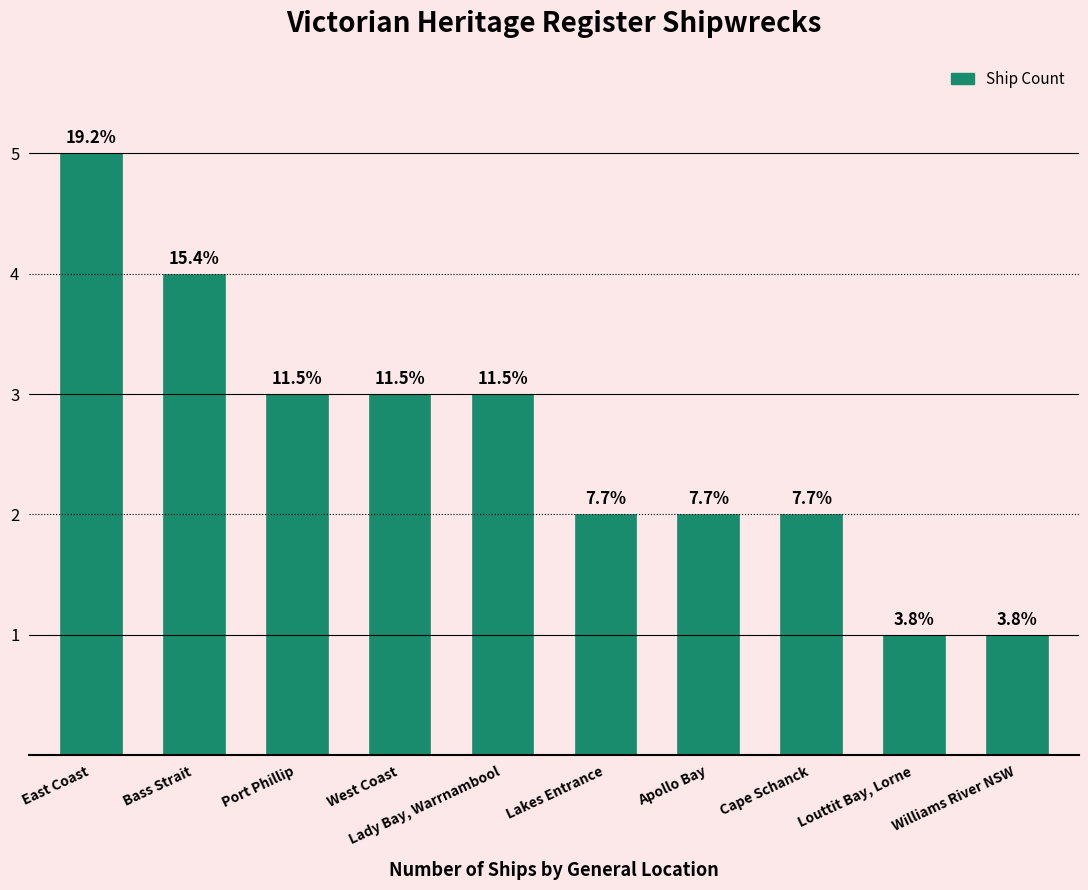

True or false: the data shows 2 at Louttit Bay, Lorne.

False